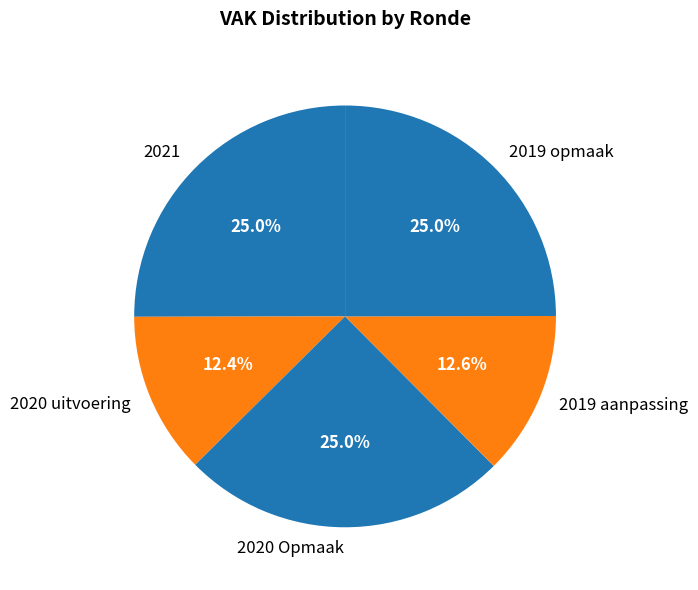

Is there a majority slice in this chart?

No